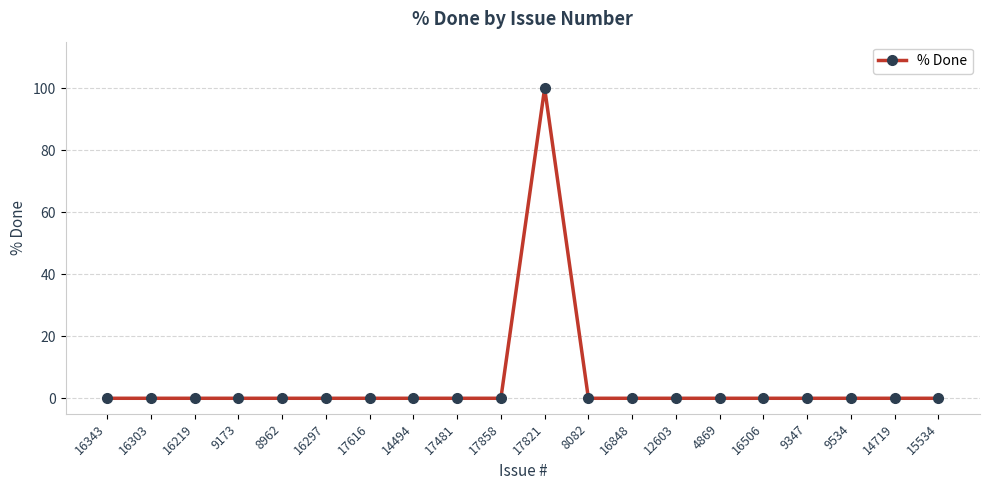

The value at 17821 is 41. True or false?

False